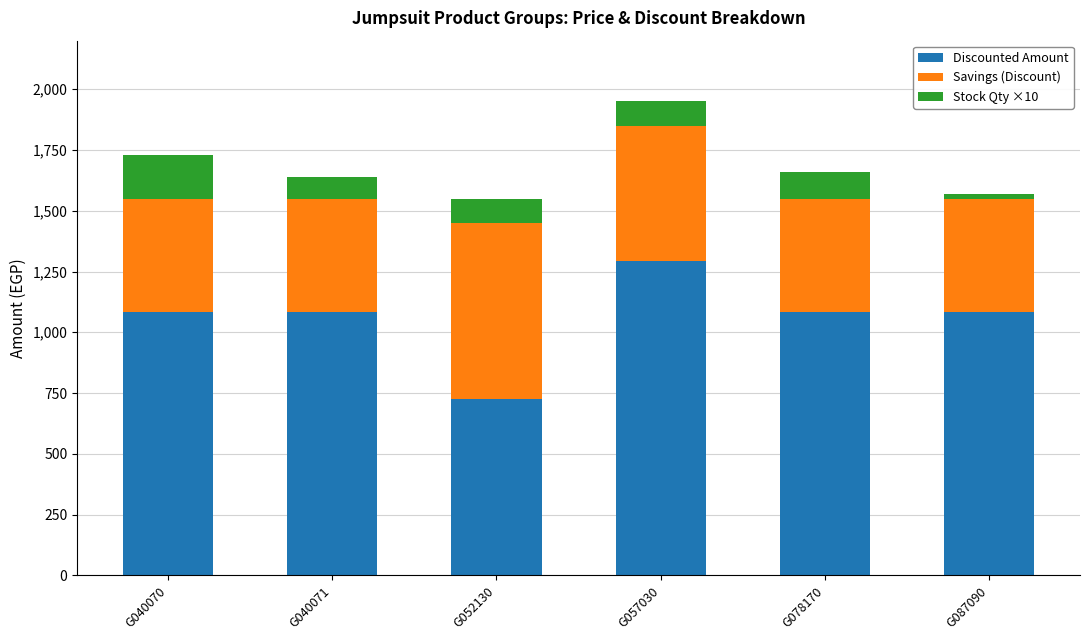

How many bars are there in total?

6